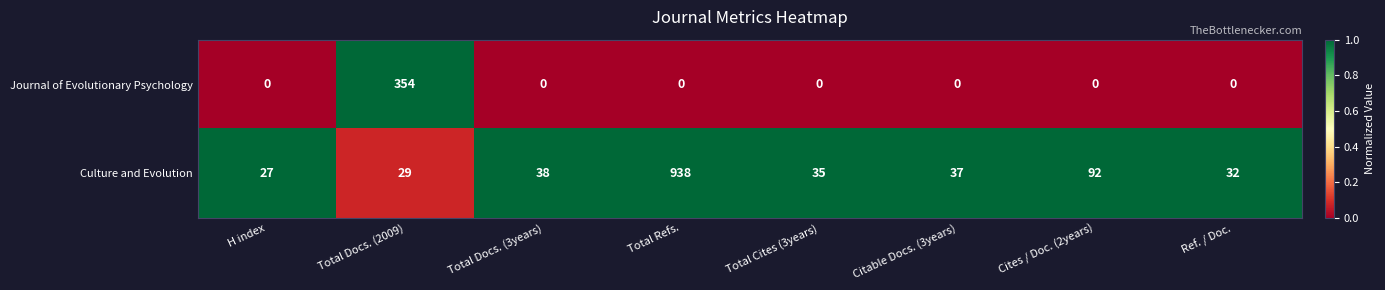

At which label does Culture and Evolution first exceed 37?

Total Docs. (3years)